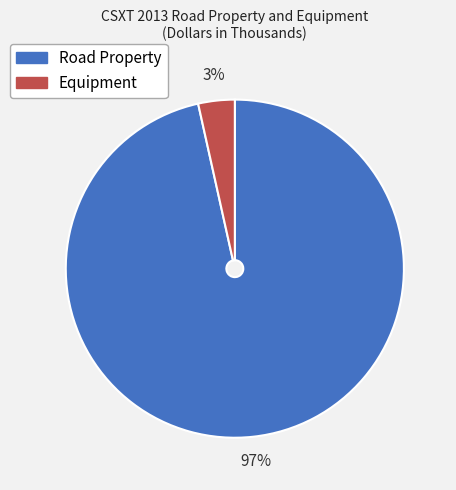

How many slices are in this pie chart?

2